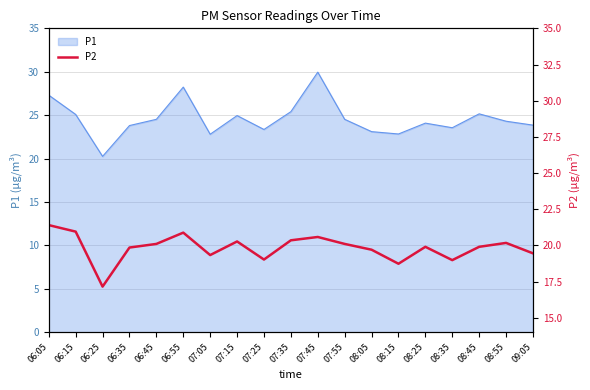

At which label does P1 reach its minimum?

06:25